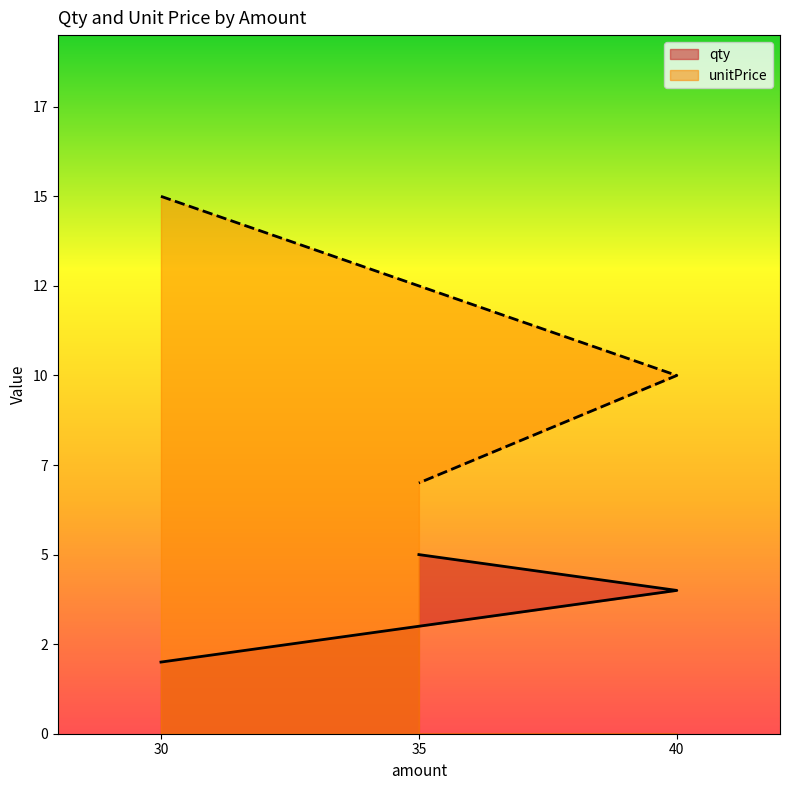

True or false: qty has a value of 7 at 40.

False